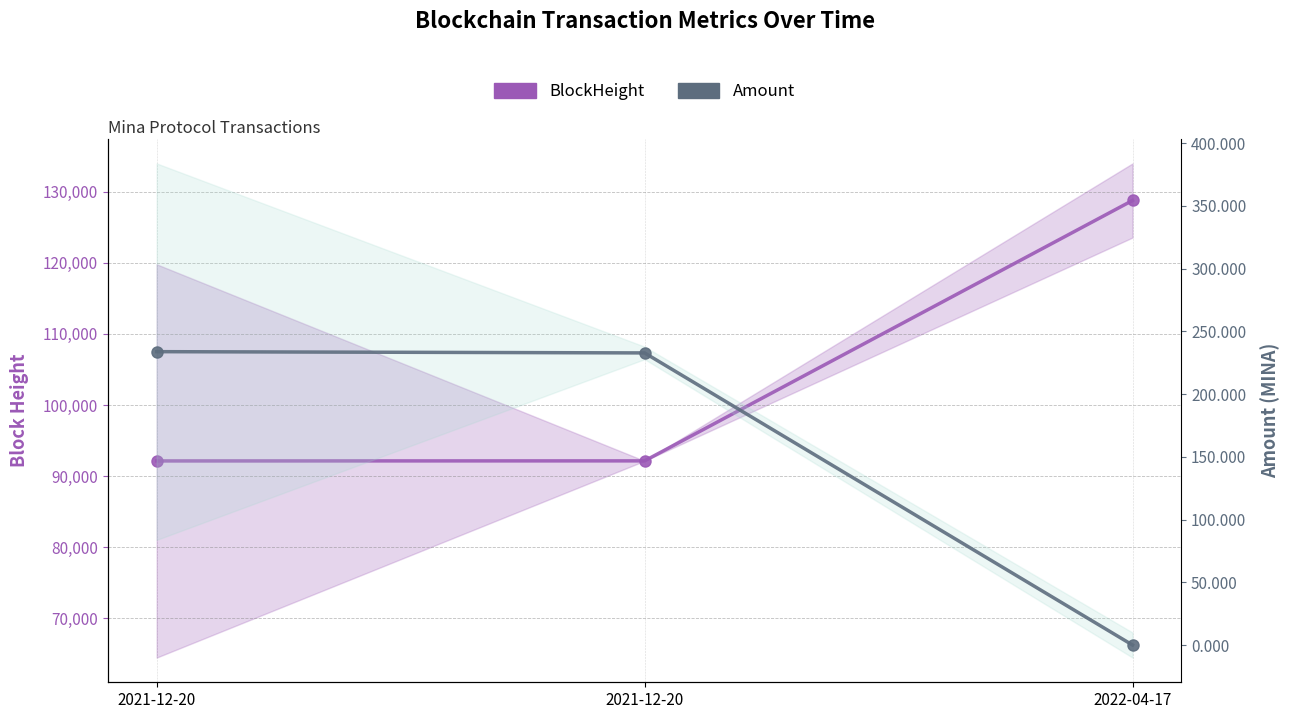

How many values in the Amount series exceed 232?

2